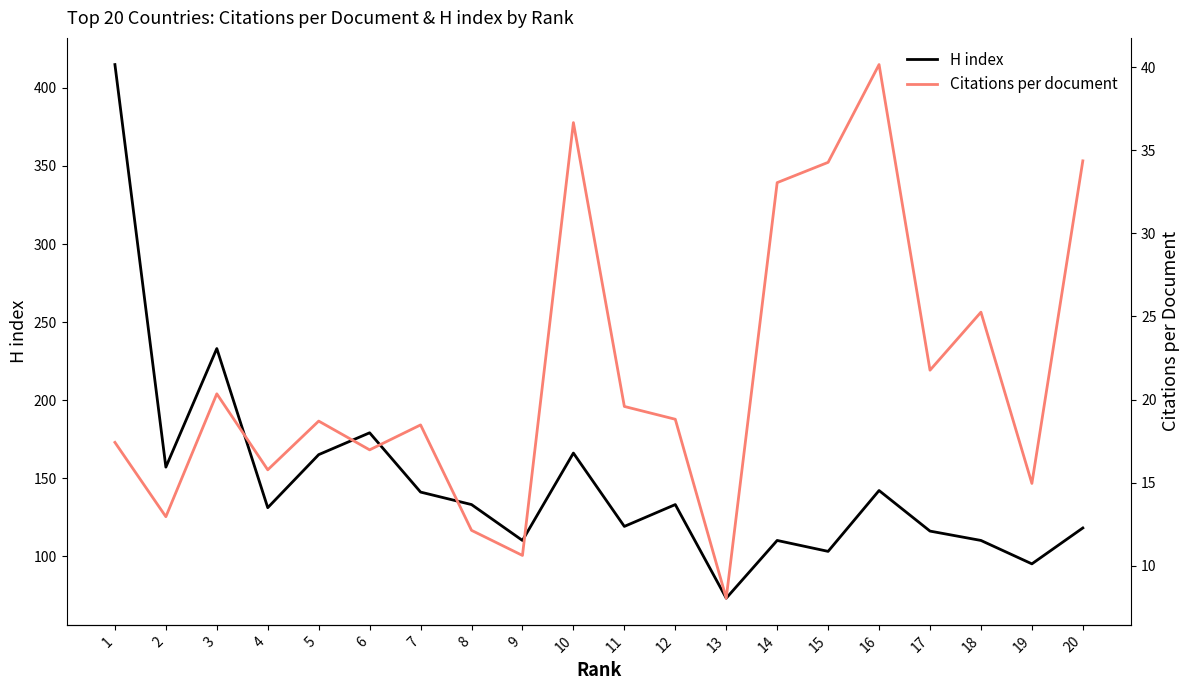

What is the spread (max minus min) of values at 11?

99.4